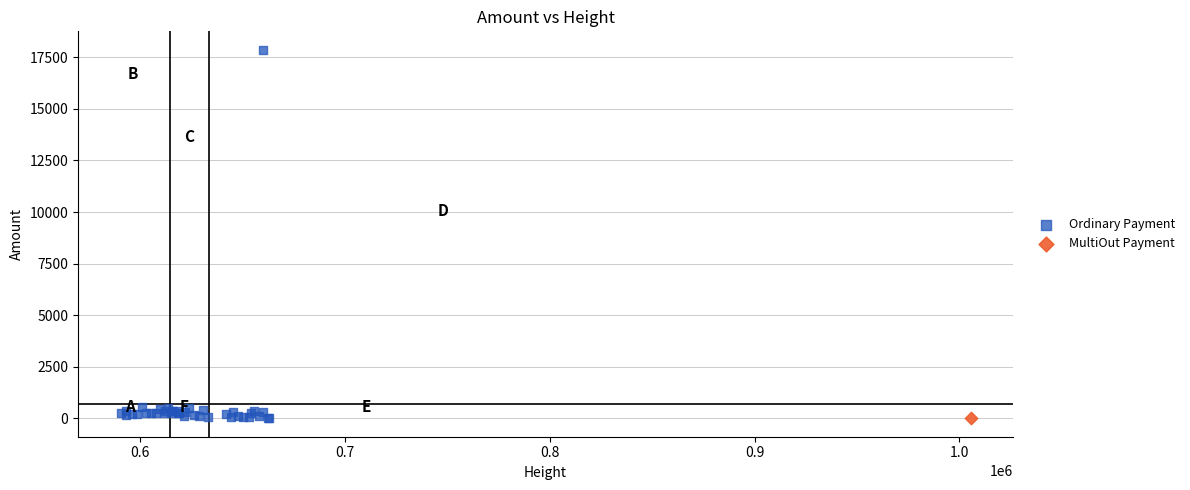

What are all the series names shown in the legend?

Ordinary Payment, MultiOut Payment